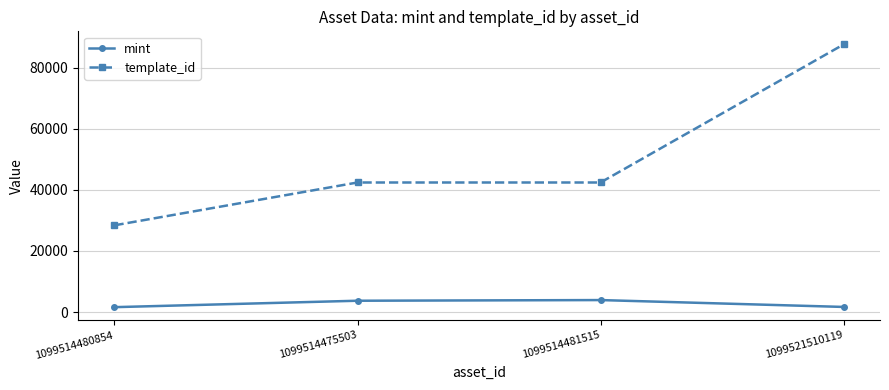

What is the maximum value for template_id?

87604